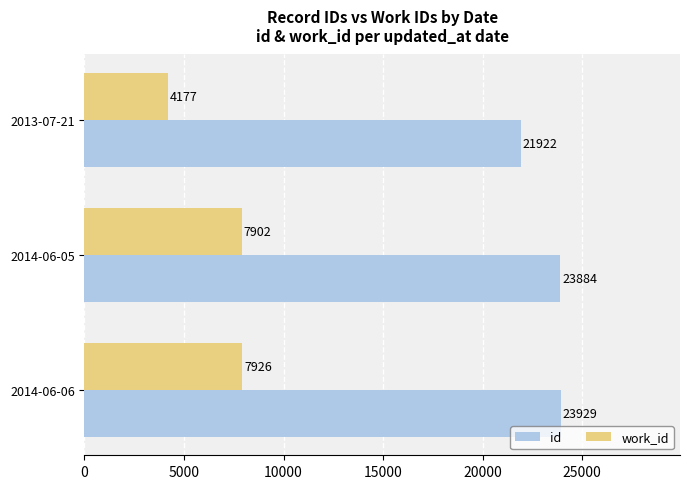

What is the minimum value shown in the chart?

4177